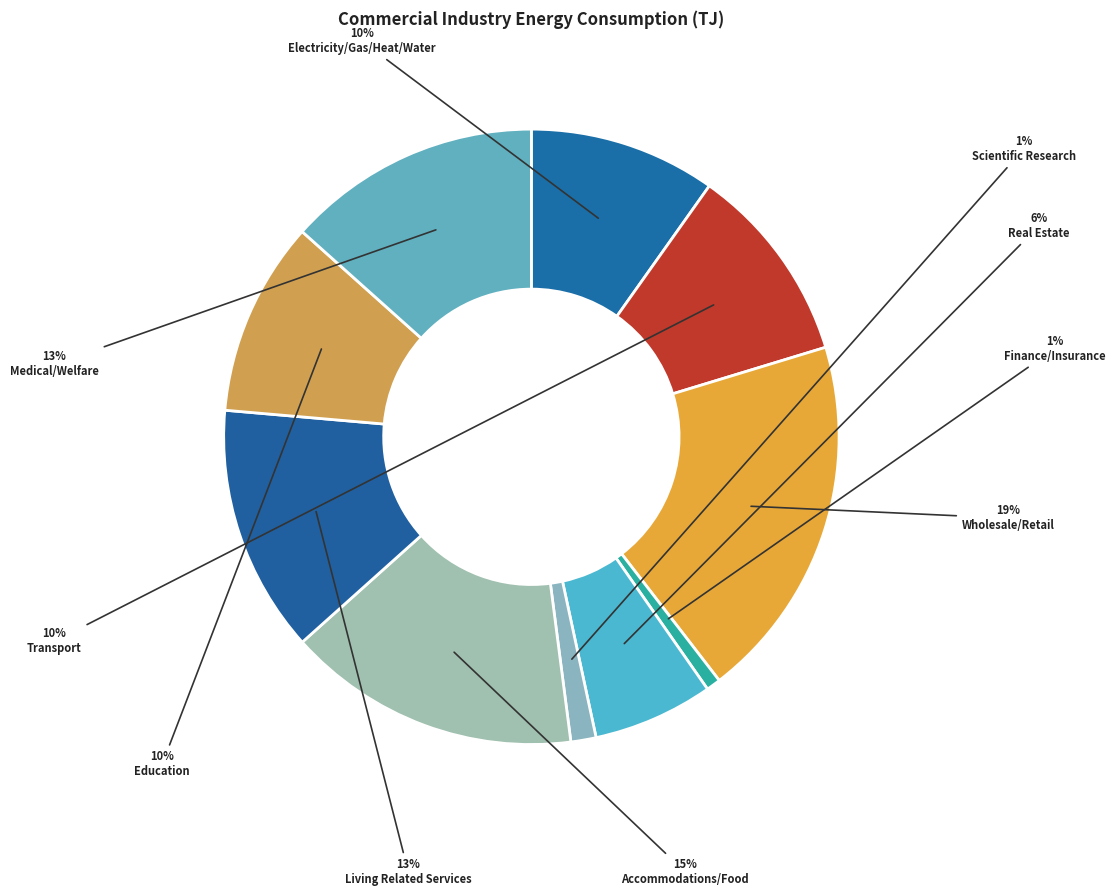

What percentage is the Scientific Research slice, to the nearest percent?

1%